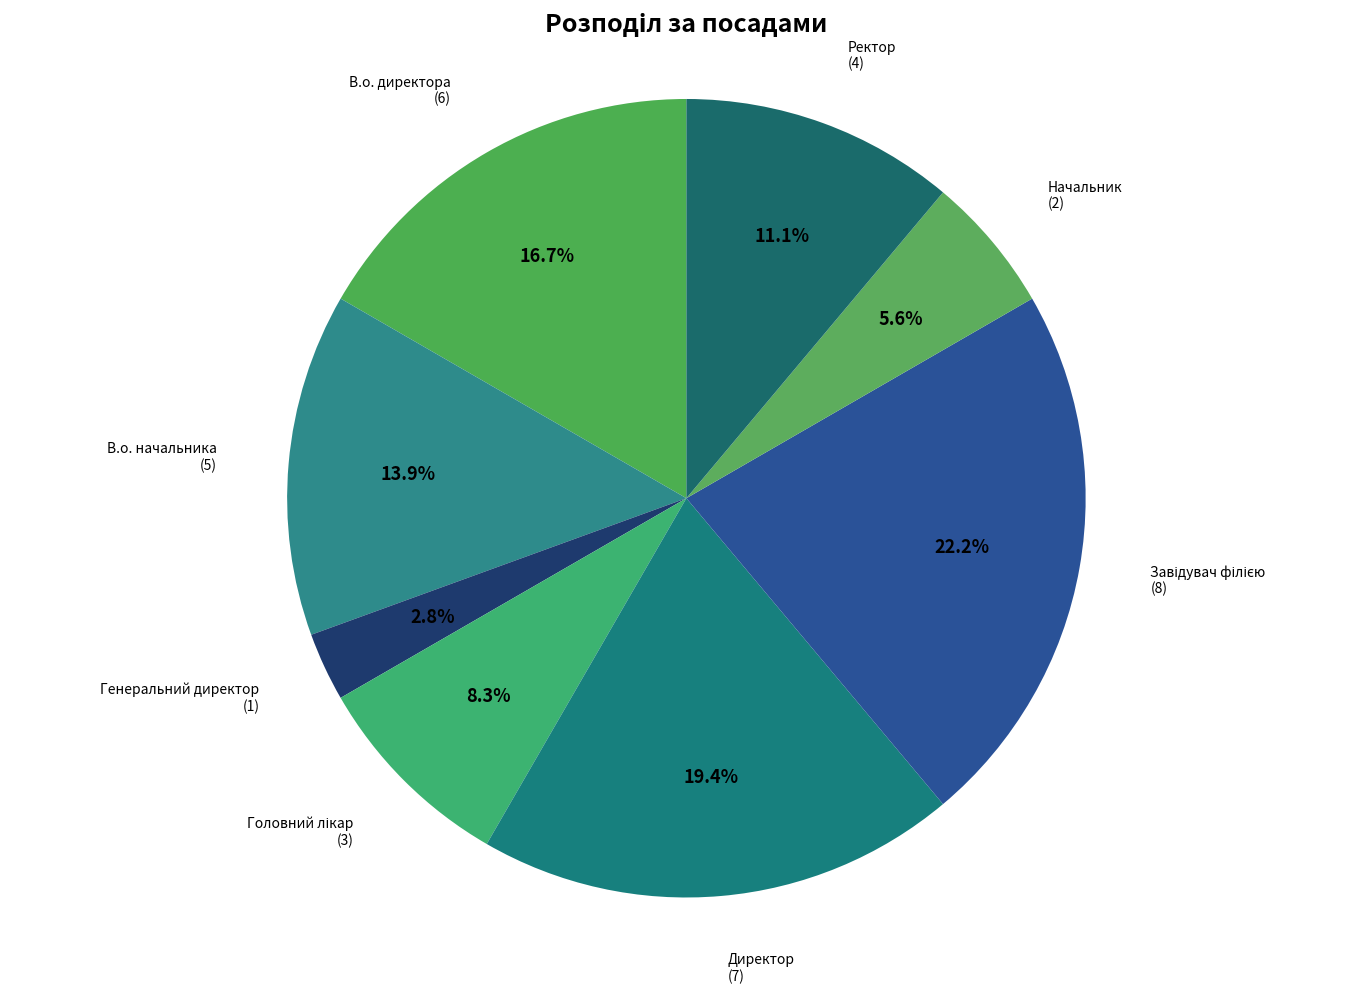

How many slices are in this pie chart?

8